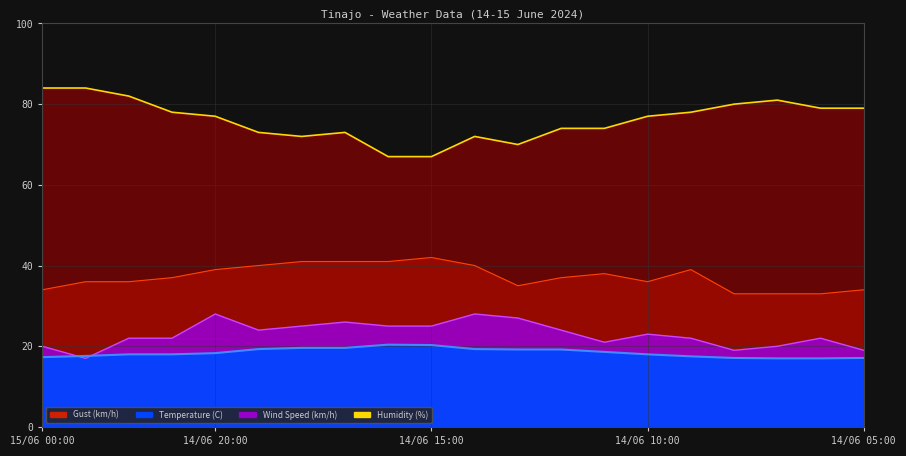

At which category does Humidity (%) reach its first local peak?

14/06 17:00